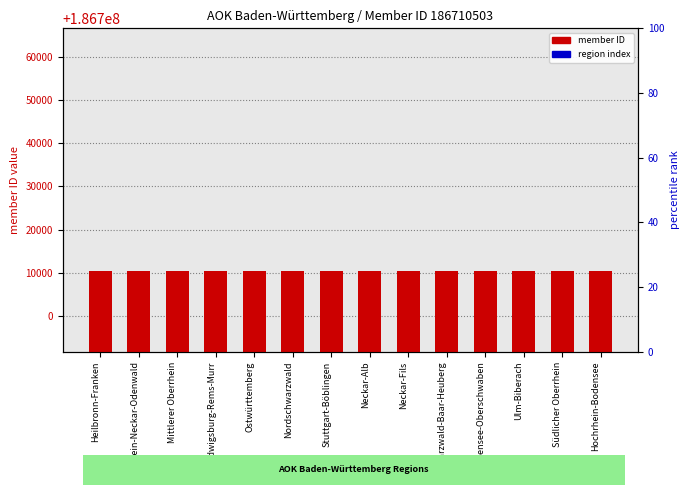

The value of member ID at Nordschwarzwald is 61550516. True or false?

False